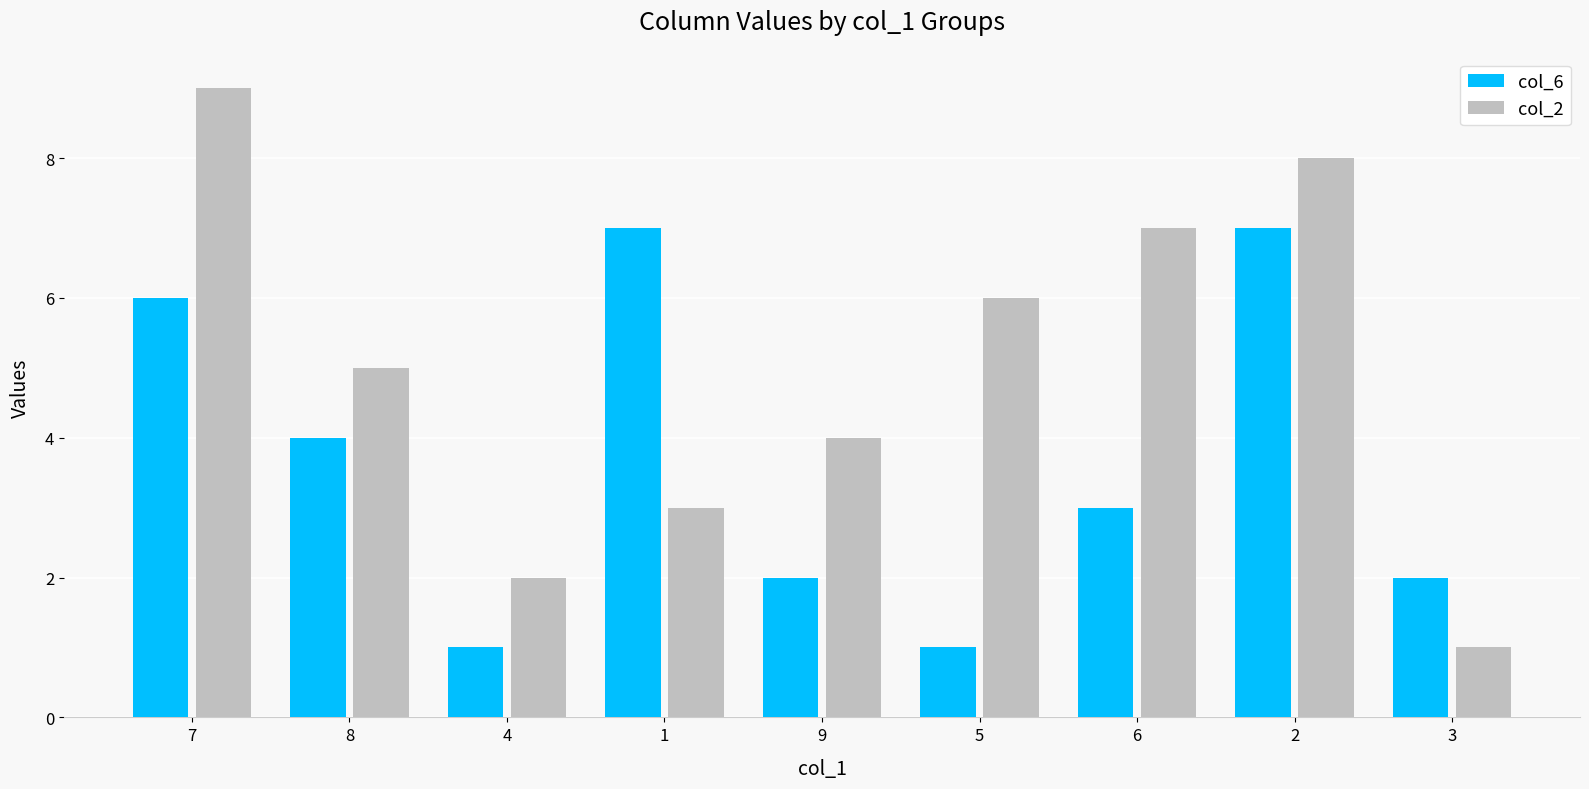

Count the number of categories in the chart.

9